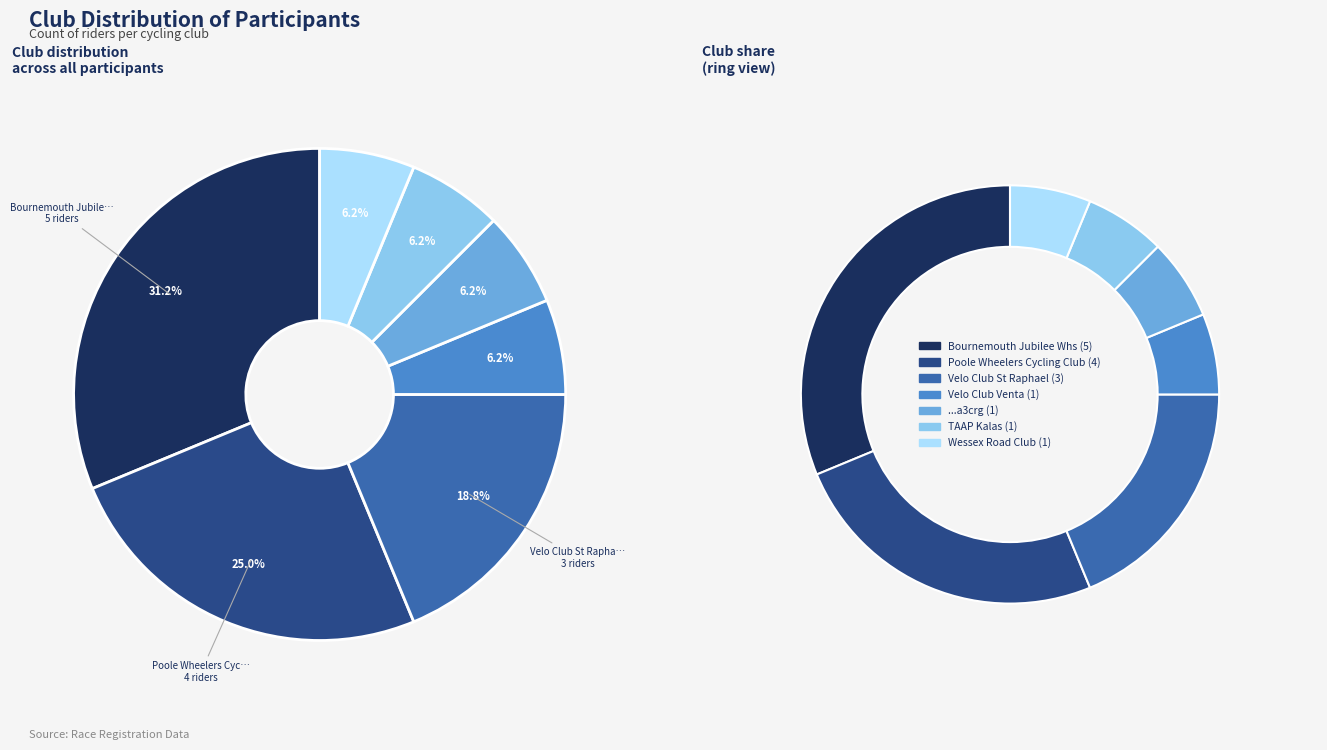

What percentage is NOT represented by ...a3crg?

93.8%